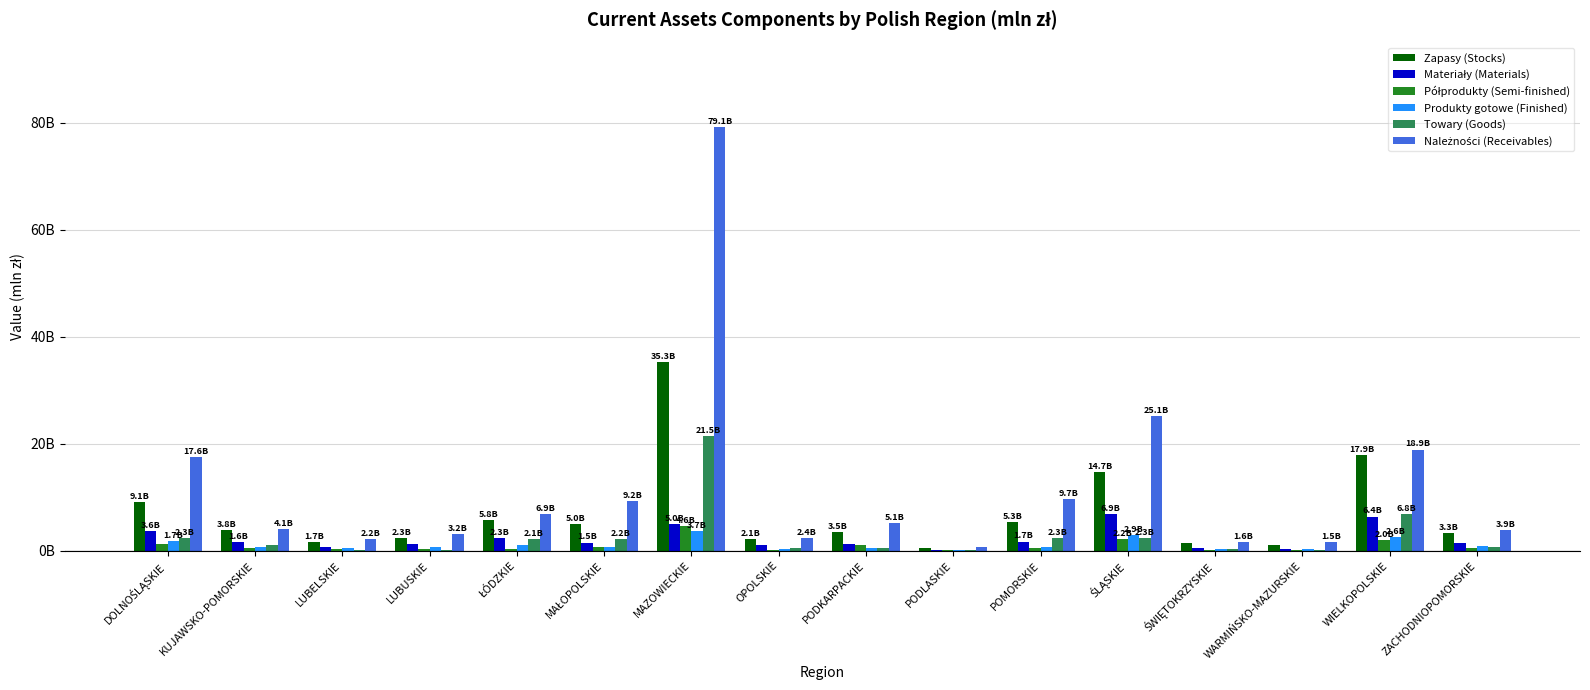

Reading left to right, extract all data points from this chart.

Zapasy (Stocks): DOLNOŚLĄSKIE=9065.8	KUJAWSKO-POMORSKIE=3835.0	LUBELSKIE=1669.0	LUBUSKIE=2296.8	ŁÓDZKIE=5787.4	MAŁOPOLSKIE=4994.9	MAZOWIECKIE=35313.6	OPOLSKIE=2134.2	PODKARPACKIE=3490.4	PODLASKIE=437.0	POMORSKIE=5333.9	ŚLĄSKIE=14666.4	ŚWIĘTOKRZYSKIE=1337.0	WARMIŃSKO-MAZURSKIE=1056.5	WIELKOPOLSKIE=17902.1	ZACHODNIOPOMORSKIE=3349.1
Materiały (Materials): DOLNOŚLĄSKIE=3632.5	KUJAWSKO-POMORSKIE=1618.3	LUBELSKIE=631.6	LUBUSKIE=1270.4	ŁÓDZKIE=2274.3	MAŁOPOLSKIE=1508.2	MAZOWIECKIE=4951.9	OPOLSKIE=1101.1	PODKARPACKIE=1285.6	PODLASKIE=132.1	POMORSKIE=1702.4	ŚLĄSKIE=6893.8	ŚWIĘTOKRZYSKIE=567.7	WARMIŃSKO-MAZURSKIE=349.5	WIELKOPOLSKIE=6374.0	ZACHODNIOPOMORSKIE=1371.0
Półprodukty (Semi-finished): DOLNOŚLĄSKIE=1197.2	KUJAWSKO-POMORSKIE=444.9	LUBELSKIE=366.0	LUBUSKIE=222.0	ŁÓDZKIE=345.5	MAŁOPOLSKIE=595.5	MAZOWIECKIE=4582.5	OPOLSKIE=190.4	PODKARPACKIE=1083.5	PODLASKIE=169.6	POMORSKIE=497.2	ŚLĄSKIE=2220.7	ŚWIĘTOKRZYSKIE=173.9	WARMIŃSKO-MAZURSKIE=187.9	WIELKOPOLSKIE=2014.6	ZACHODNIOPOMORSKIE=406.6
Produkty gotowe (Finished): DOLNOŚLĄSKIE=1744.9	KUJAWSKO-POMORSKIE=666.5	LUBELSKIE=470.9	LUBUSKIE=617.7	ŁÓDZKIE=1024.6	MAŁOPOLSKIE=681.7	MAZOWIECKIE=3655.8	OPOLSKIE=372.1	PODKARPACKIE=518.1	PODLASKIE=92.1	POMORSKIE=723.0	ŚLĄSKIE=2918.4	ŚWIĘTOKRZYSKIE=236.2	WARMIŃSKO-MAZURSKIE=319.8	WIELKOPOLSKIE=2570.5	ZACHODNIOPOMORSKIE=816.6
Towary (Goods): DOLNOŚLĄSKIE=2339.9	KUJAWSKO-POMORSKIE=1073.4	LUBELSKIE=189.0	LUBUSKIE=146.1	ŁÓDZKIE=2083.2	MAŁOPOLSKIE=2153.0	MAZOWIECKIE=21465.8	OPOLSKIE=443.6	PODKARPACKIE=569.5	PODLASKIE=34.9	POMORSKIE=2323.1	ŚLĄSKIE=2330.2	ŚWIĘTOKRZYSKIE=350.0	WARMIŃSKO-MAZURSKIE=188.6	WIELKOPOLSKIE=6785.6	ZACHODNIOPOMORSKIE=713.4
Należności (Receivables): DOLNOŚLĄSKIE=17567.9	KUJAWSKO-POMORSKIE=4101.2	LUBELSKIE=2230.4	LUBUSKIE=3156.1	ŁÓDZKIE=6897.2	MAŁOPOLSKIE=9194.4	MAZOWIECKIE=79143.7	OPOLSKIE=2391.4	PODKARPACKIE=5103.6	PODLASKIE=600.6	POMORSKIE=9718.6	ŚLĄSKIE=25127.5	ŚWIĘTOKRZYSKIE=1632.9	WARMIŃSKO-MAZURSKIE=1533.7	WIELKOPOLSKIE=18895.0	ZACHODNIOPOMORSKIE=3912.2